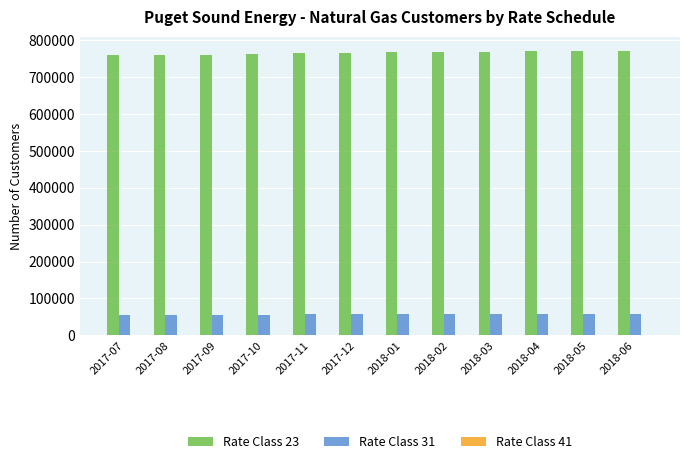

The Rate Class 31 series shows 29015 at 2018-02. True or false?

False